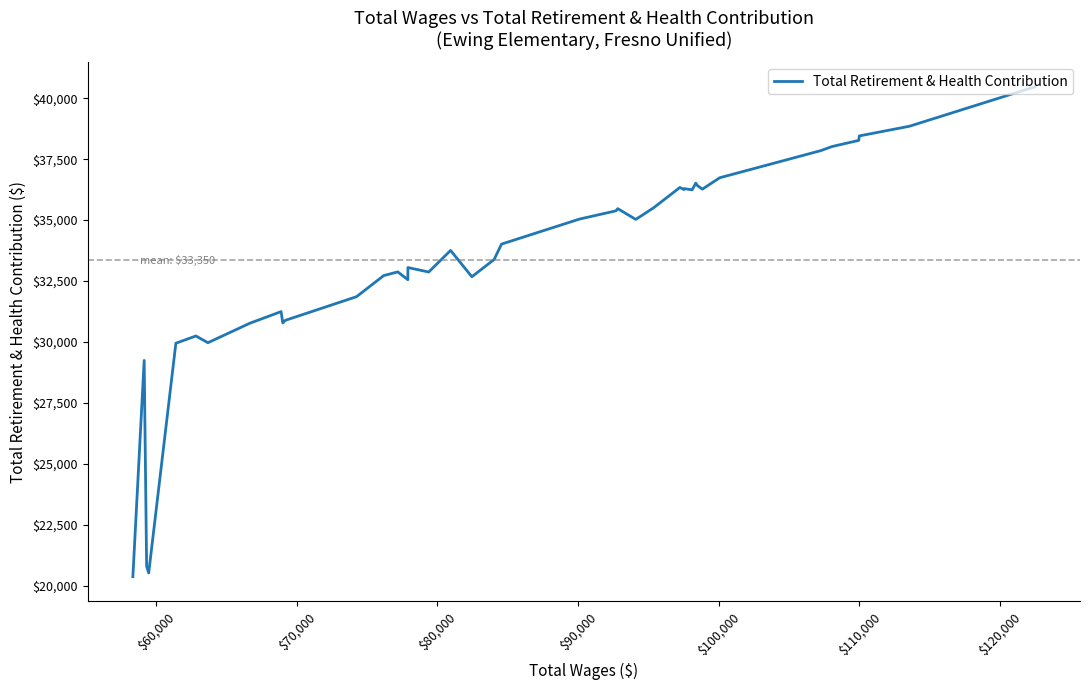

True or false: the data has more than 1 interior local peaks.

True